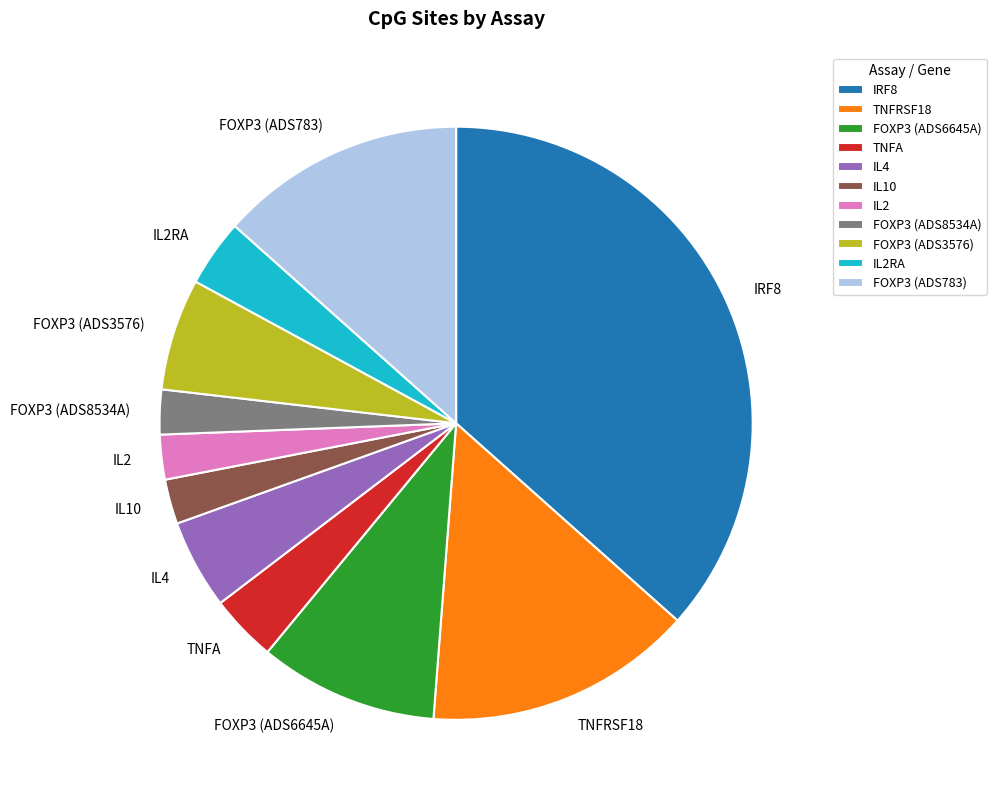

Is the sum of FOXP3 (ADS783) and IL2 greater than half?

No